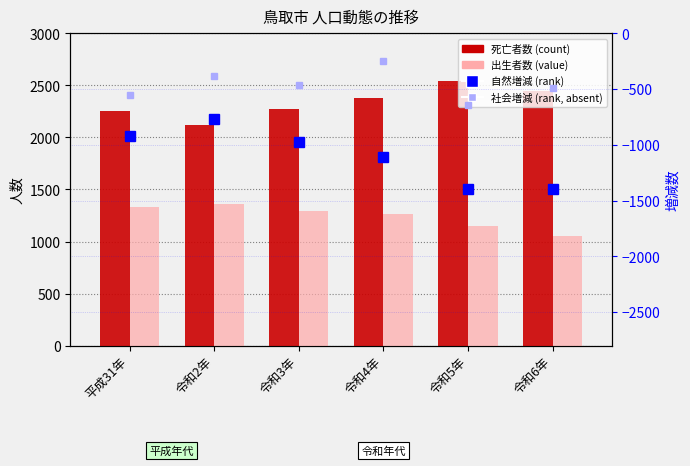

How many groups of bars are there?

6